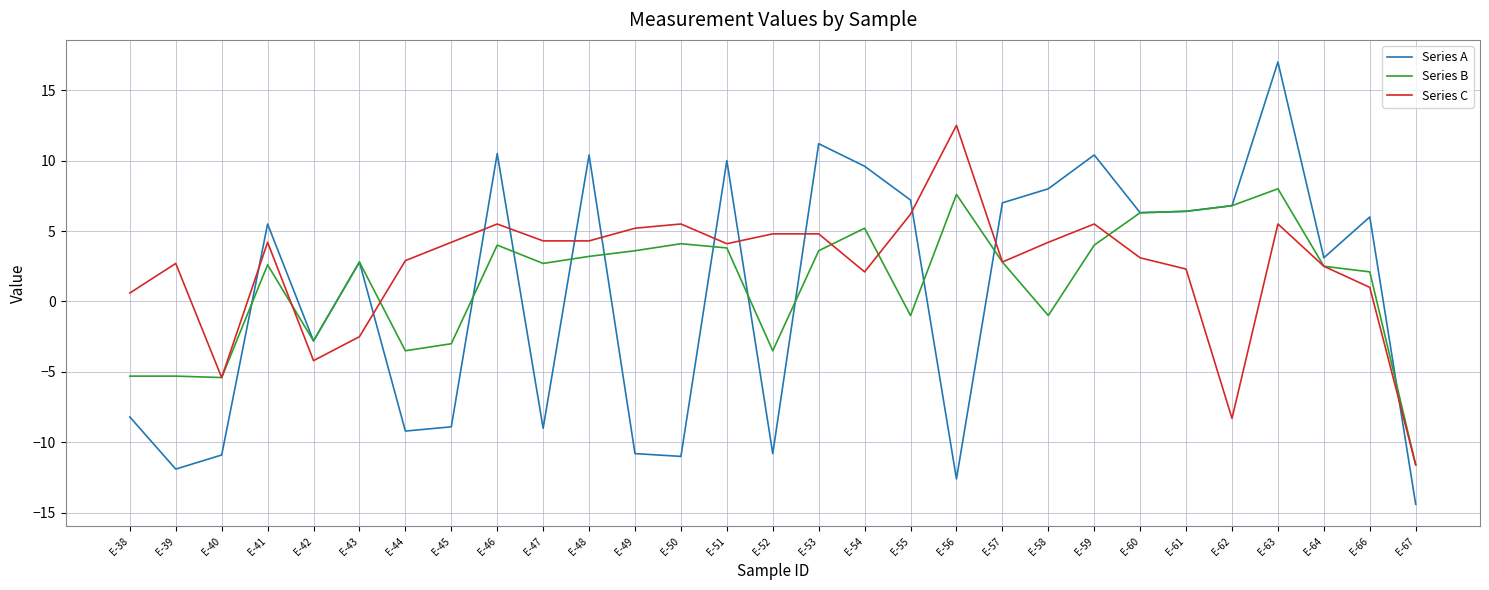

List the series in order of their peak value, highest first.

Series A, Series C, Series B